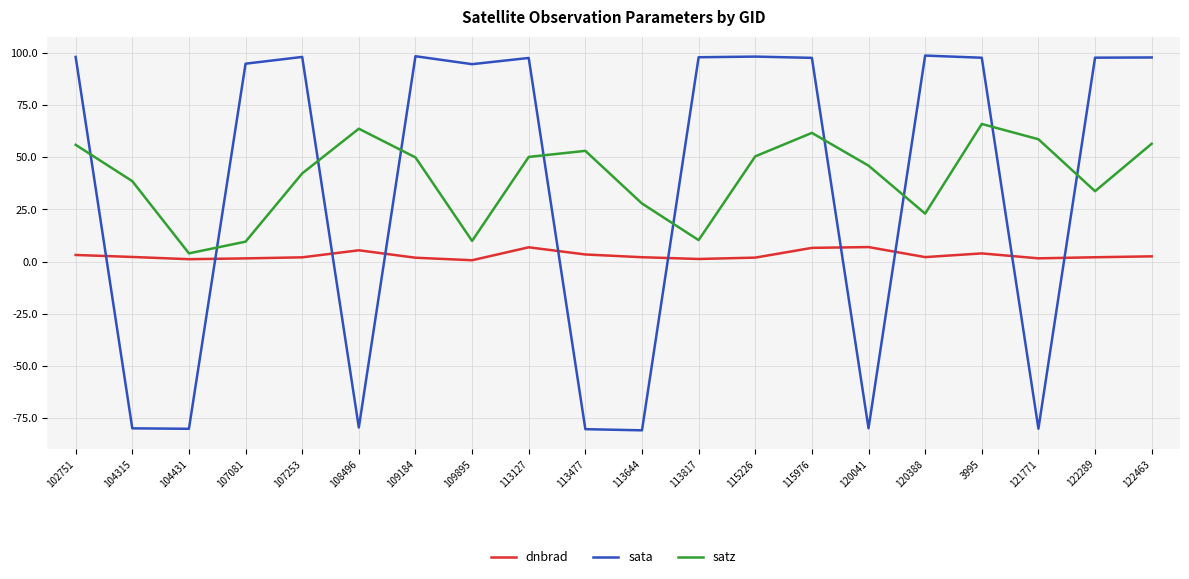

Which series has the largest total across all categories?

satz